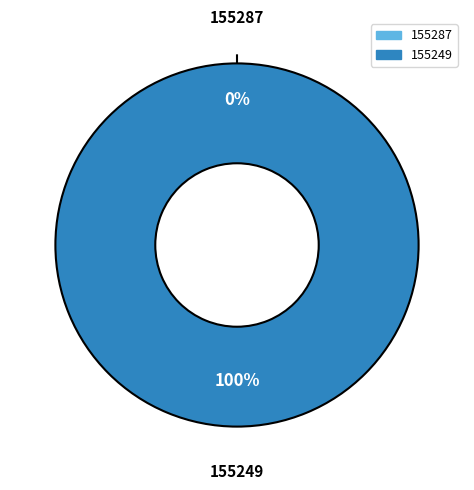

Which has a higher value, 155249 or 155287?

155249